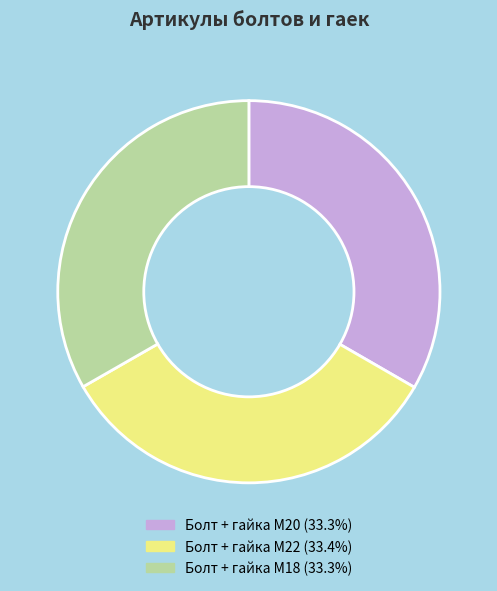

What is the ratio of the value at Болт + гайка M22 to the value at Болт + гайка M20?

1.0